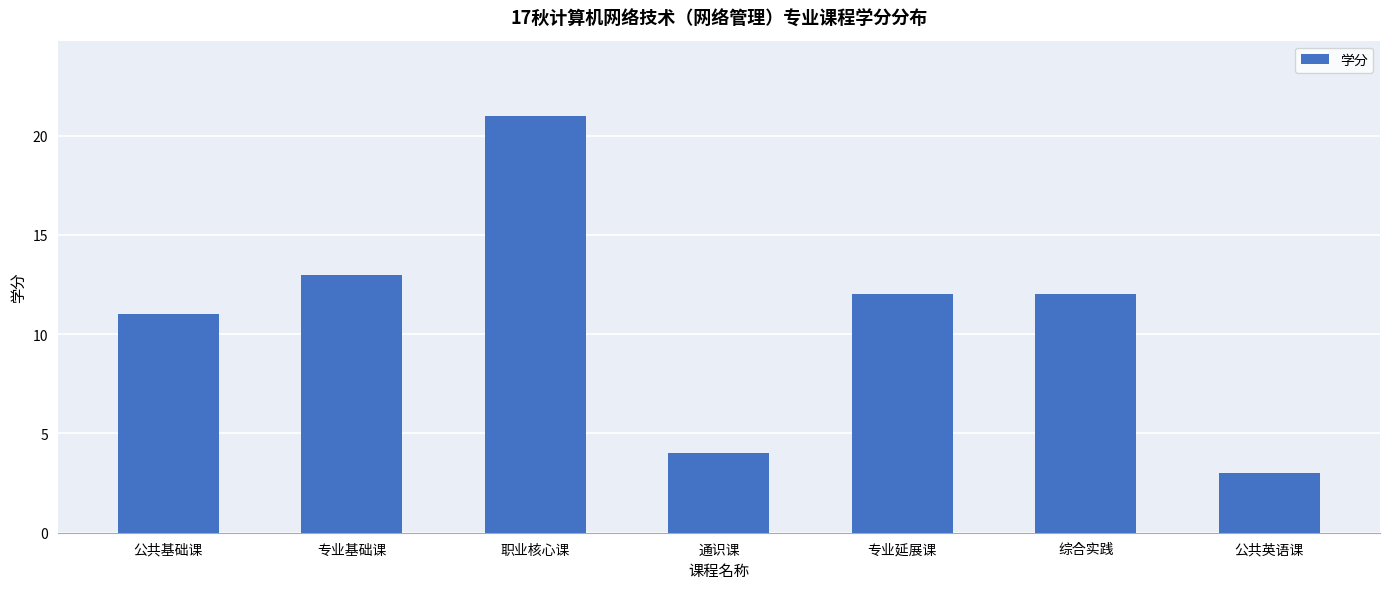

What is the sum of all values?

76